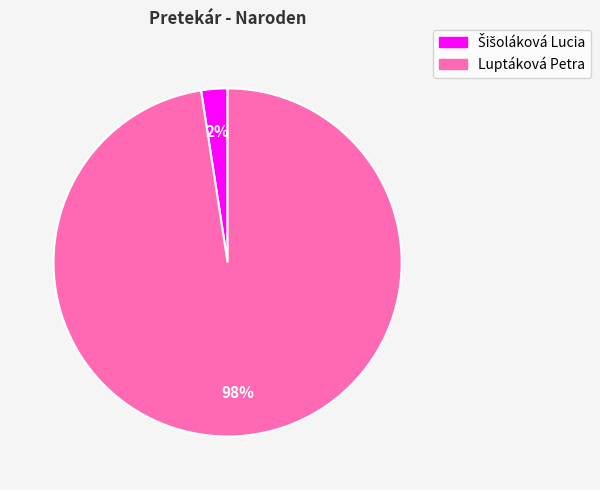

To the nearest percent, what portion does Luptáková Petra represent?

98%